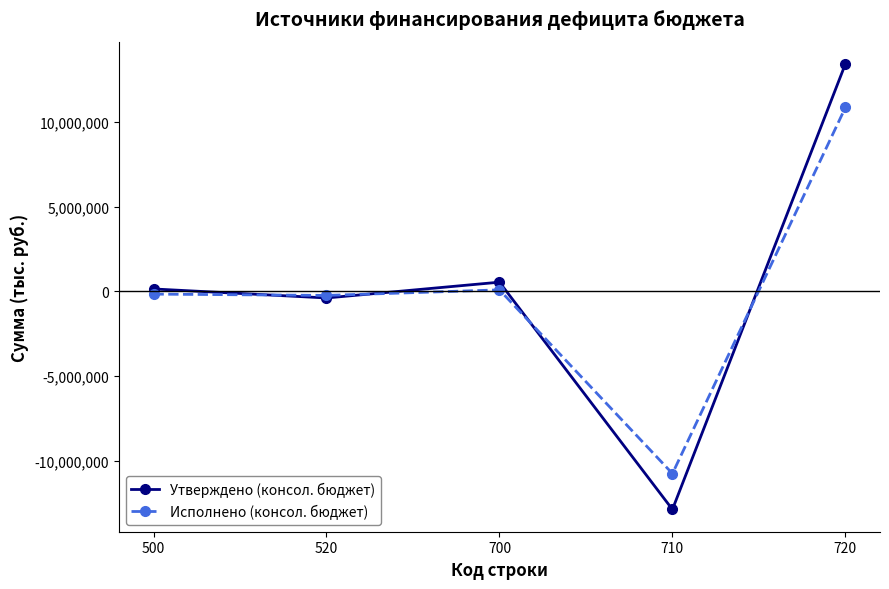

At which category is the sum across all series the highest?

720